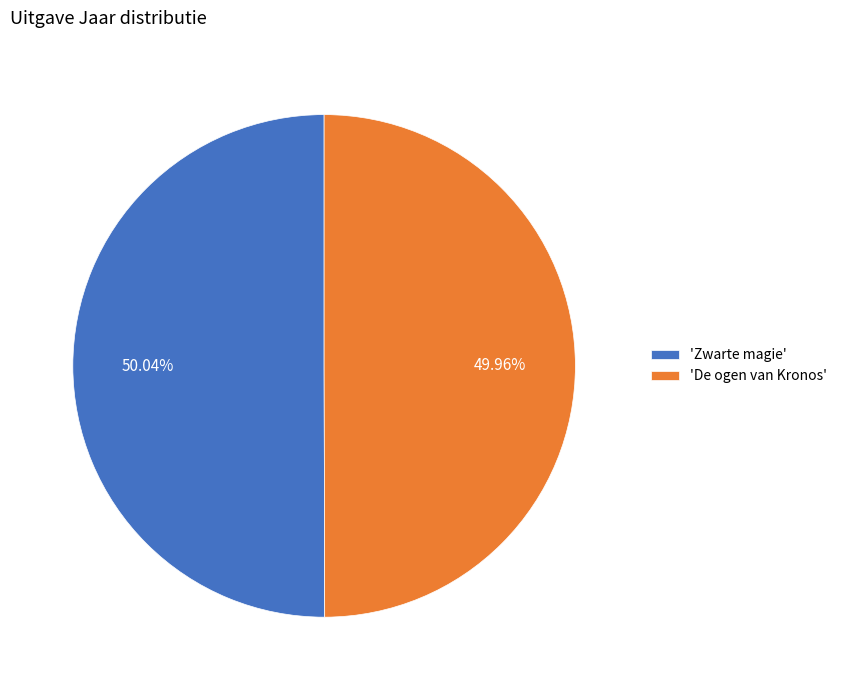

Is there a majority slice in this chart?

Yes